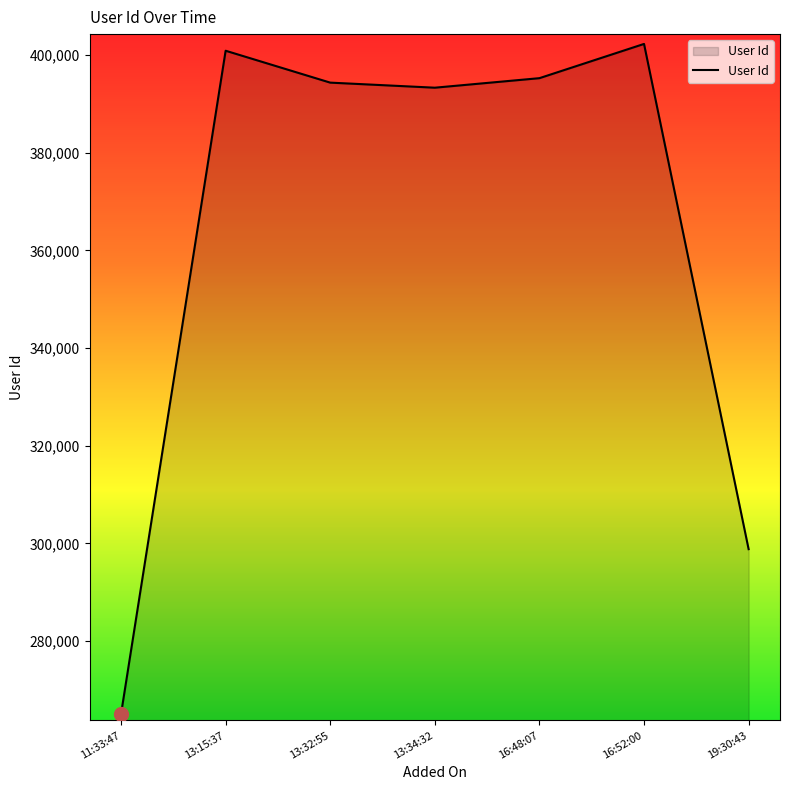

What is the smallest value displayed?

265039